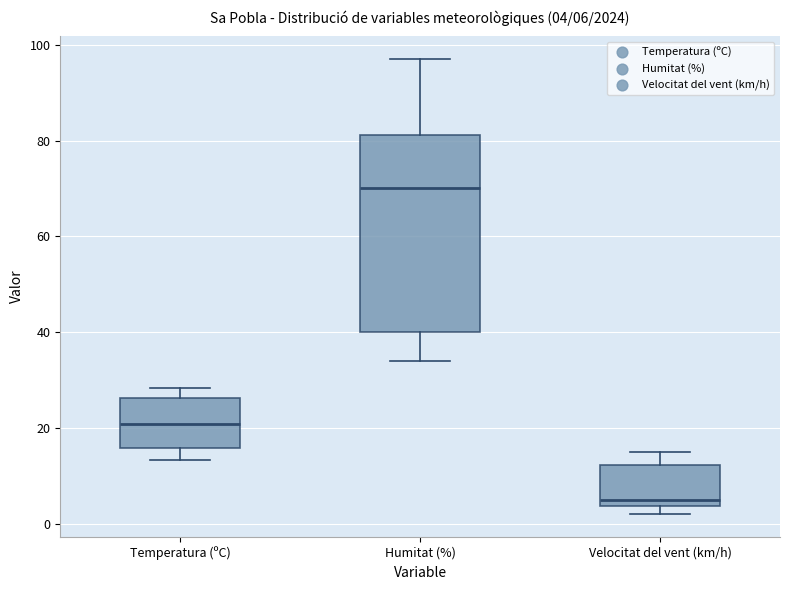

Which box's median line is the highest?

Humitat (%)